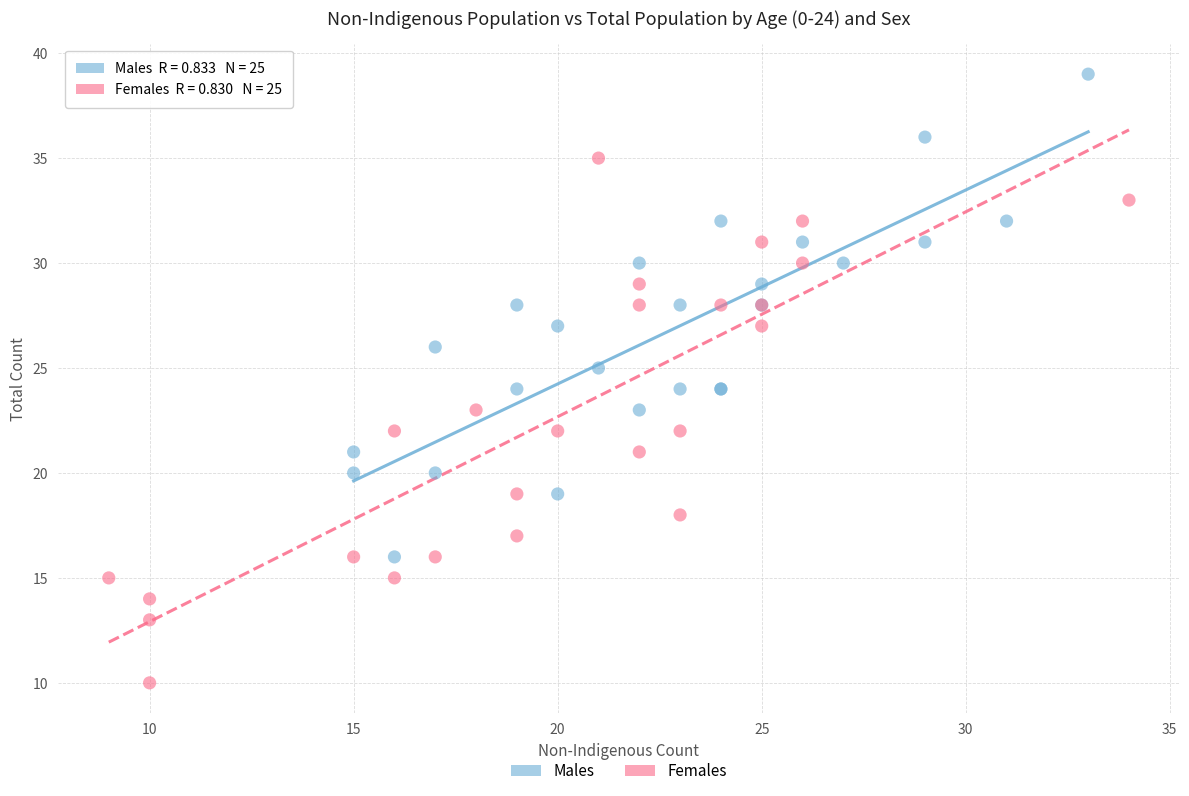

Which series has the widest spread of Y values?

Females